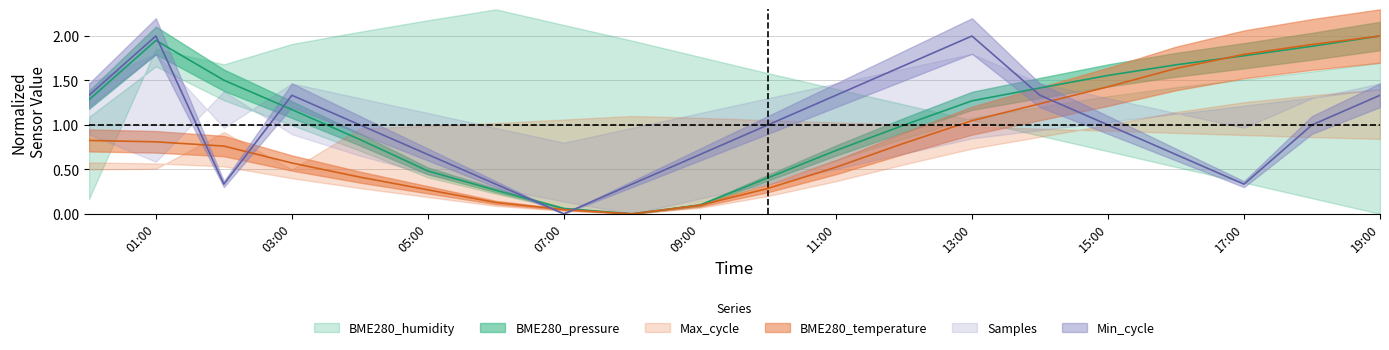

What is the value of the Min_cycle point at the 11th from the left?

1.0